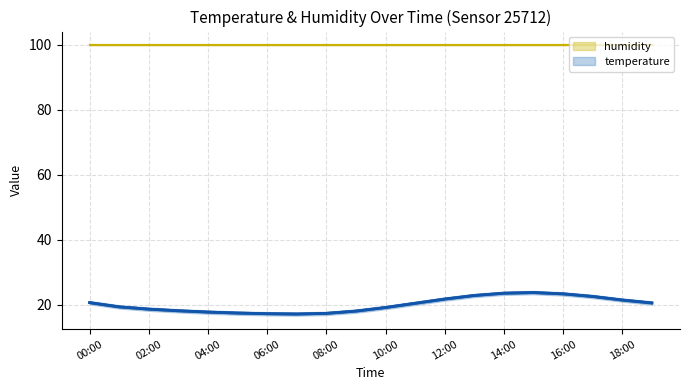

True or false: humidity and temperature intersect in this chart.

False